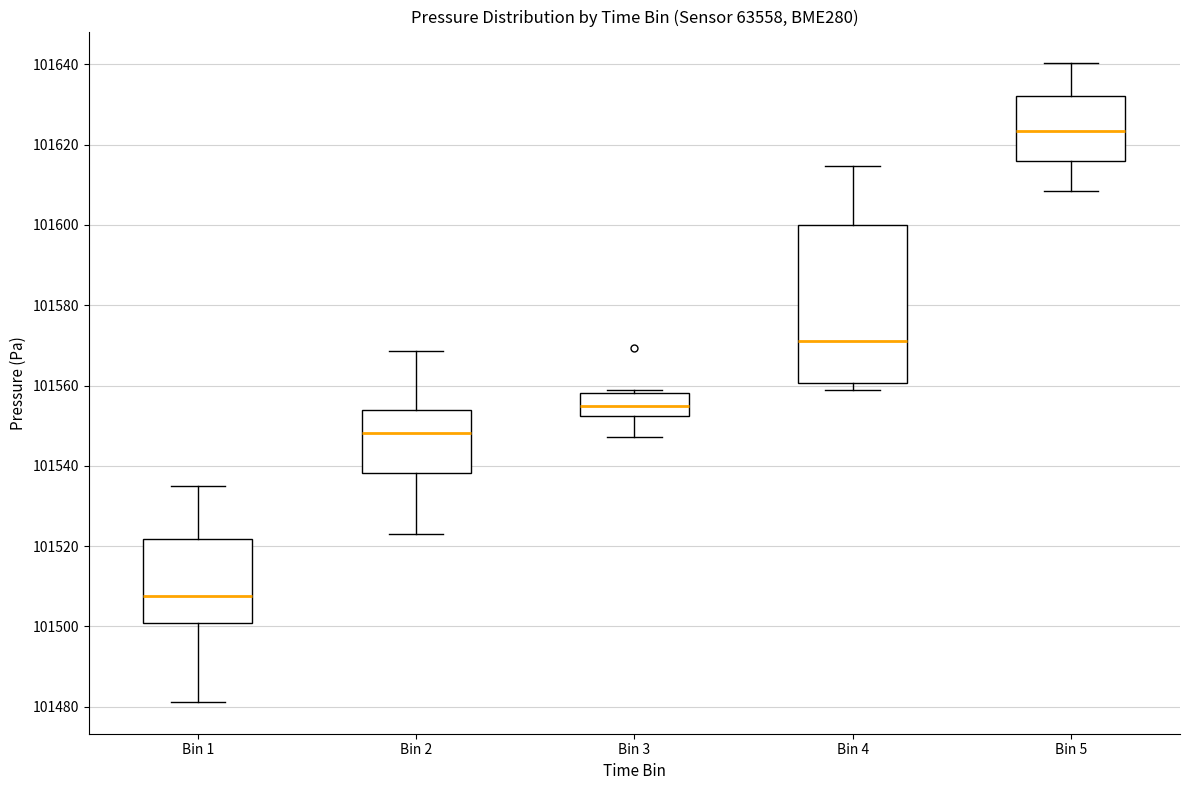

Reading left to right, read every box against the y-axis: the position of its median line, the range the box covers, and the ends of its whiskers. The values are not printed on the chart, so give them approximately, as read against the axis.

Bin 1: median 101508, box 101500 to 101522, whiskers 101482 to 101534
Bin 2: median 101548, box 101538 to 101554, whiskers 101522 to 101568
Bin 3: median 101554, box 101552 to 101558, whiskers 101548 to 101558 (just above the box's upper edge)
Bin 4: median 101572, box 101560 to 101600, whiskers 101558 to 101614
Bin 5: median 101624, box 101616 to 101632, whiskers 101608 to 101640